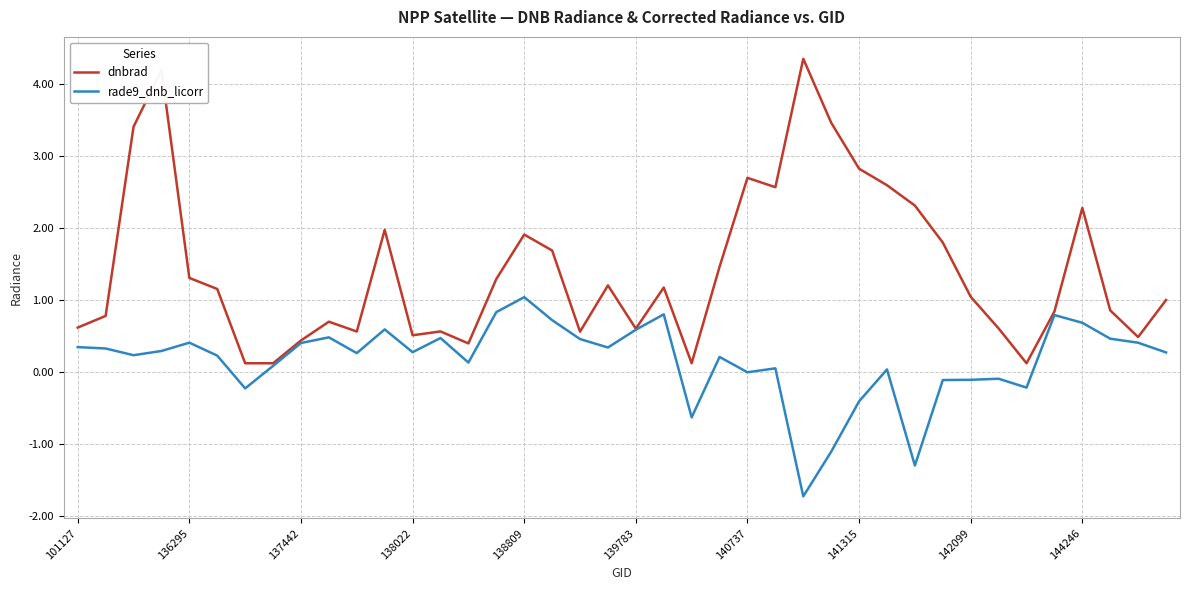

Which series has the widest spread of values?

dnbrad